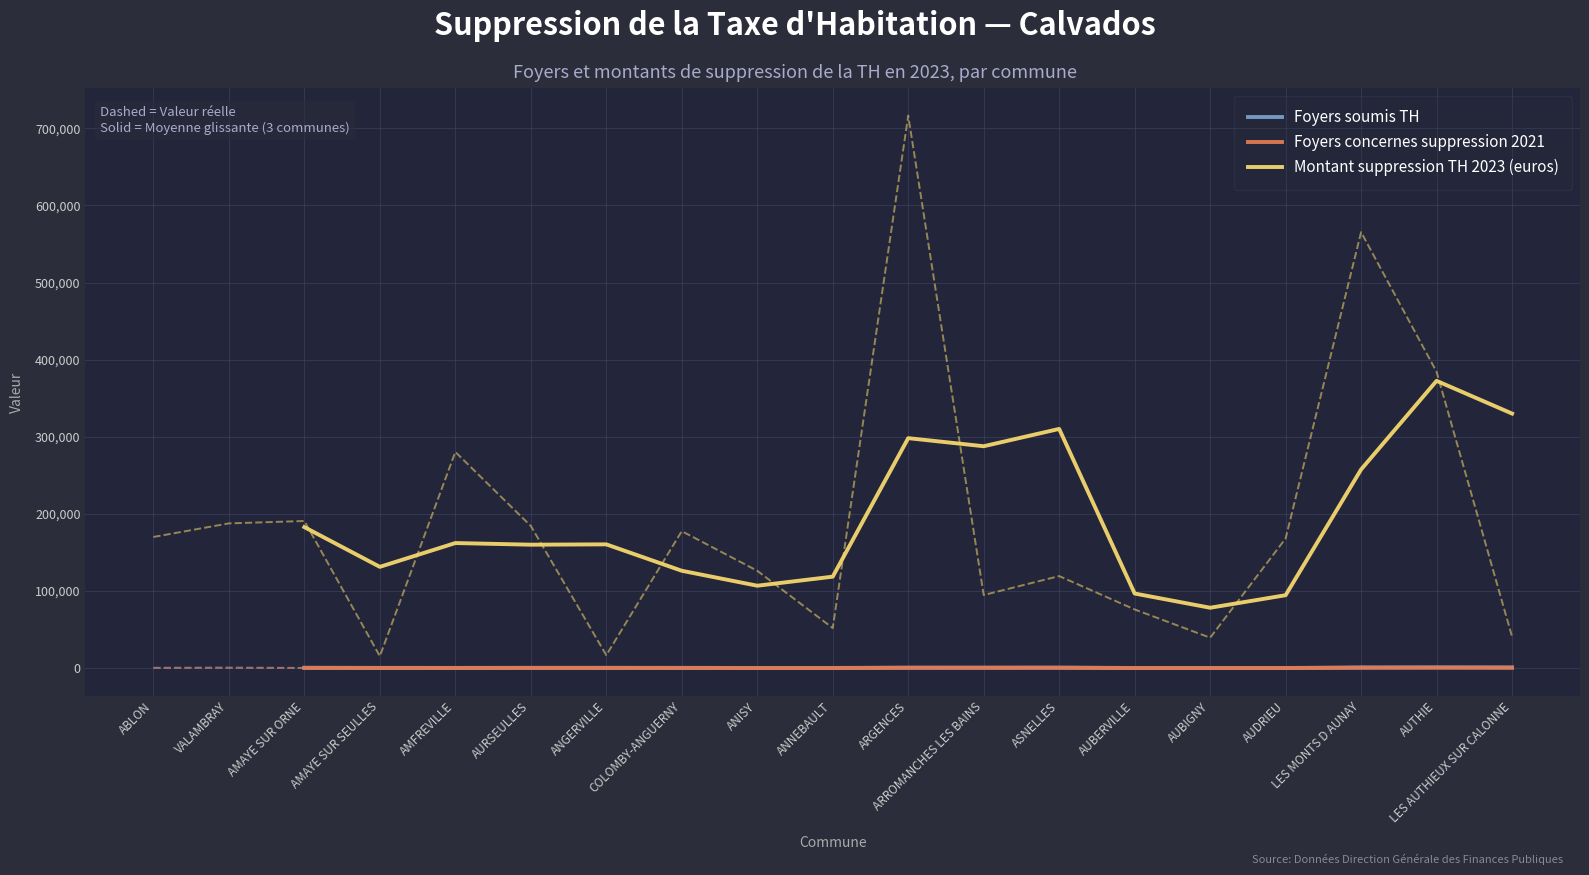

True or false: Foyers soumis TH has more than 0 interior local peaks.

True